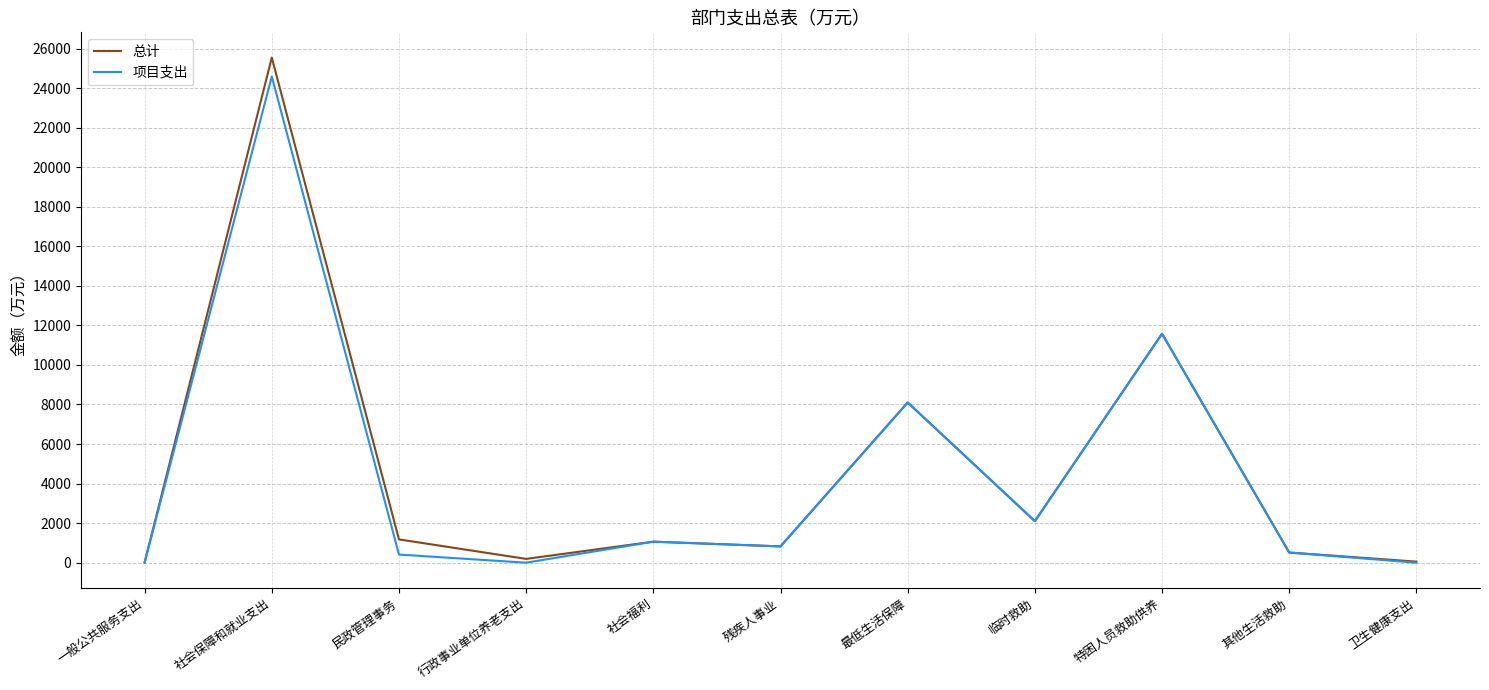

What is the difference between the 总计 values at 社会保障和就业支出 and 其他生活救助?

25032.5